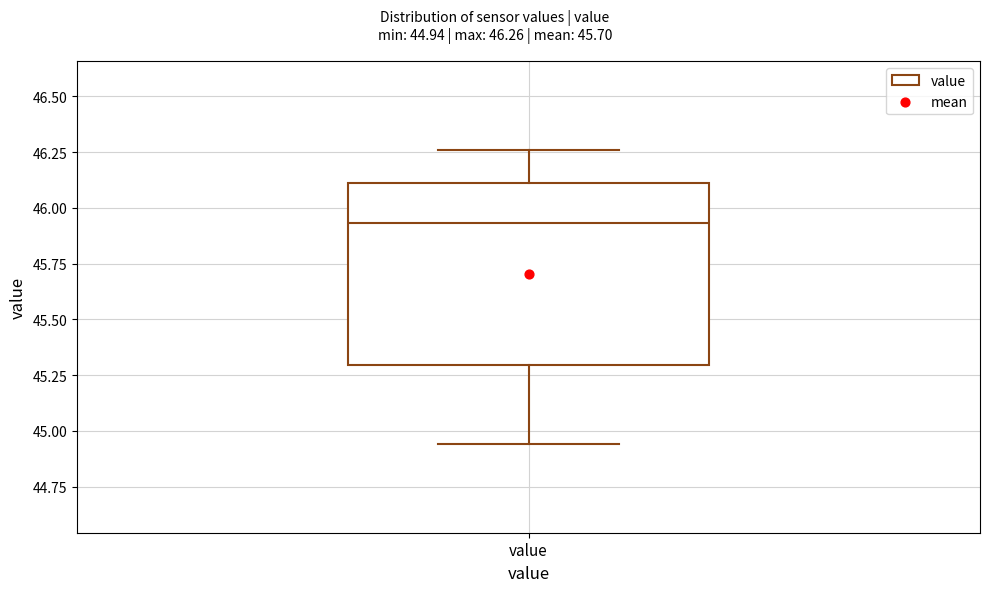

Read this box plot against the y-axis: the position of the median line, the range covered by the box, and the ends of both whiskers. The values are not printed on the chart, so give them approximately, as read against the axis.

median 45.95, box 45.30 to 46.10, whiskers 44.95 to 46.25